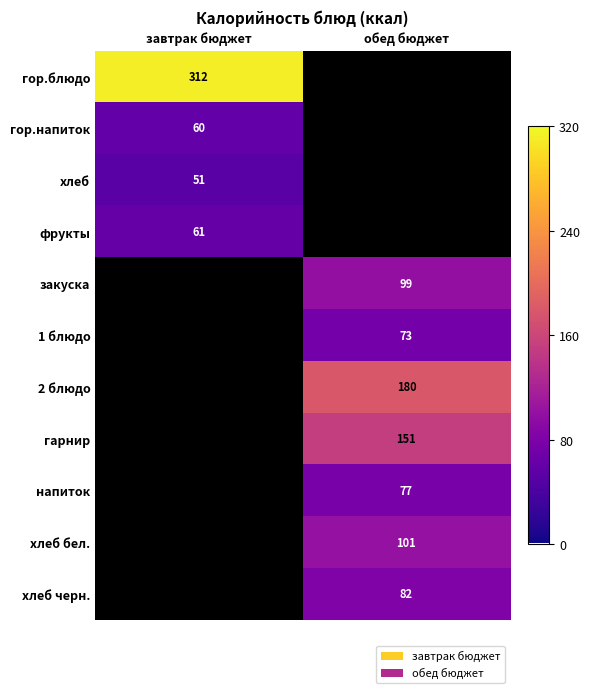

Is the value of гарнир at обед бюджет greater than the value of 2 блюдо at обед бюджет?

No